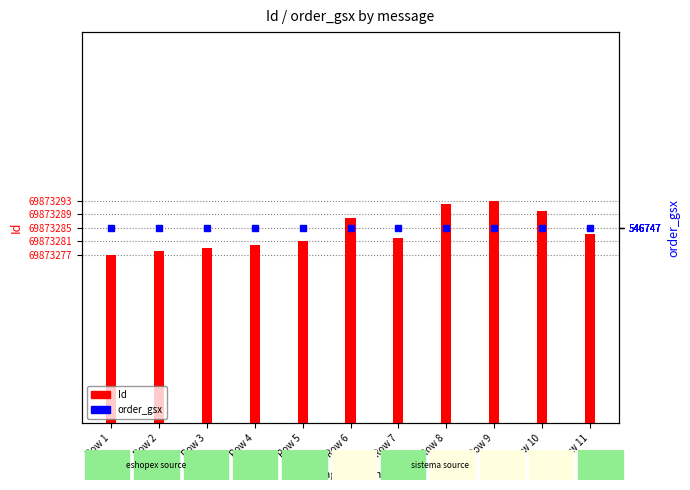

Reading left to right, transcribe all the data shown in this chart.

Id: 69873277	69873278	69873279	69873280	69873281	69873288	69873282	69873292	69873293	69873290	69873283
order_gsx: 546747	546747	546747	546747	546747	546747	546747	546747	546747	546747	546747